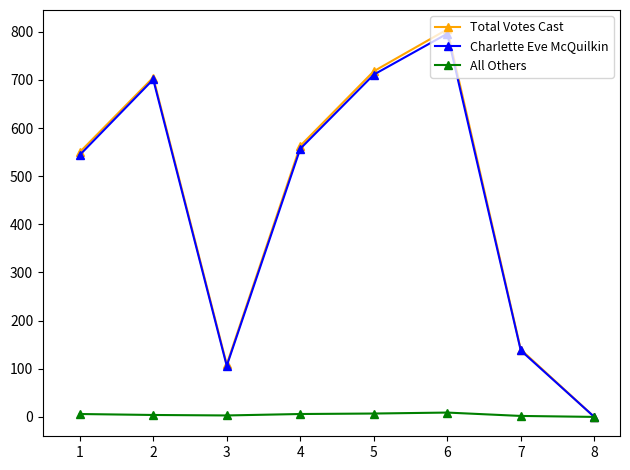

What is the total value across all series at 1?

1100